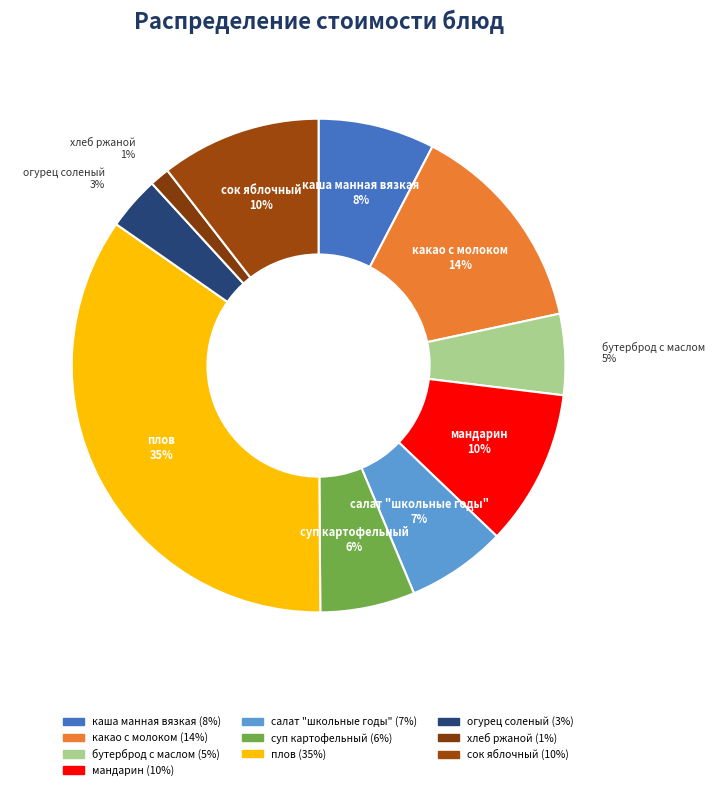

Is огурец соленый the majority of the pie?

No